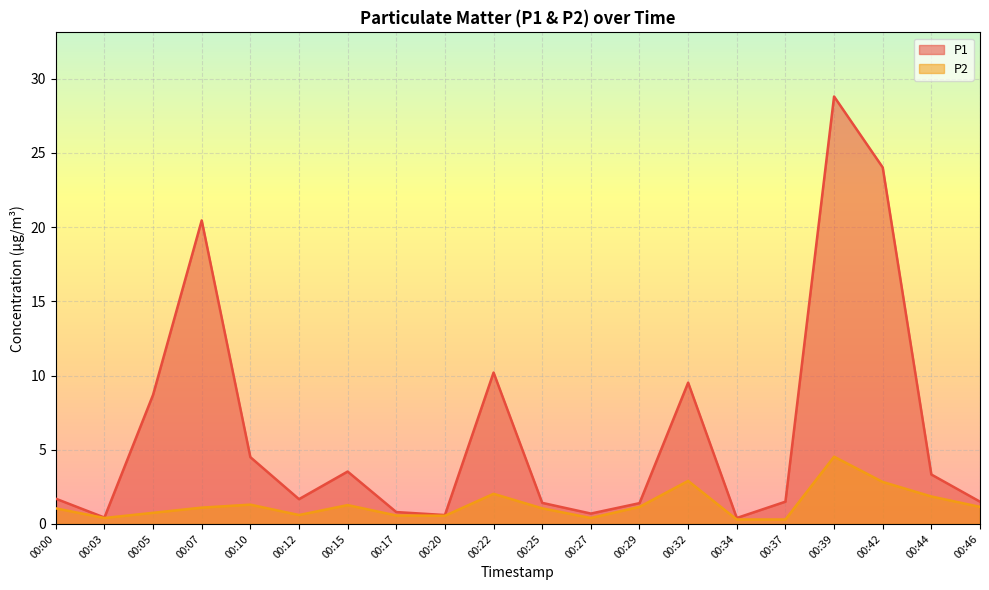

List the series in order of their overall mean, highest first.

P1, P2